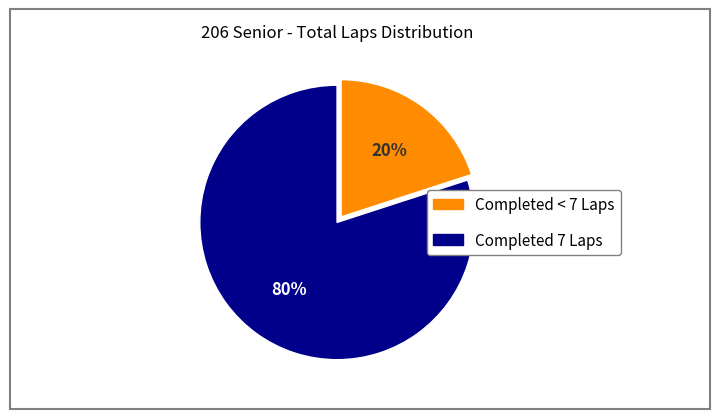

Does any single category account for the majority?

Yes